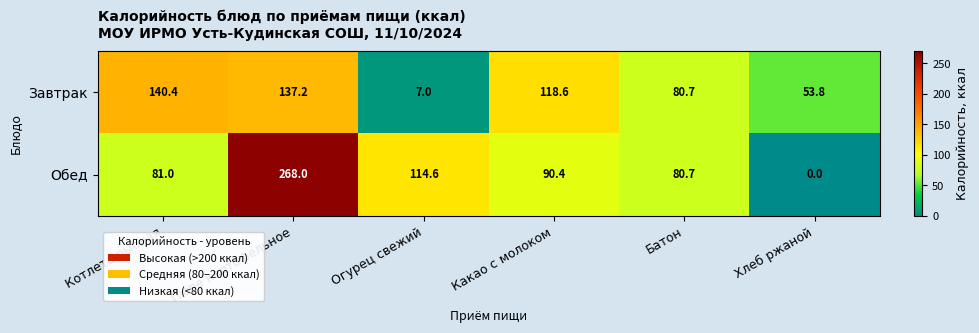

What is the sum of all Обед values?

634.7